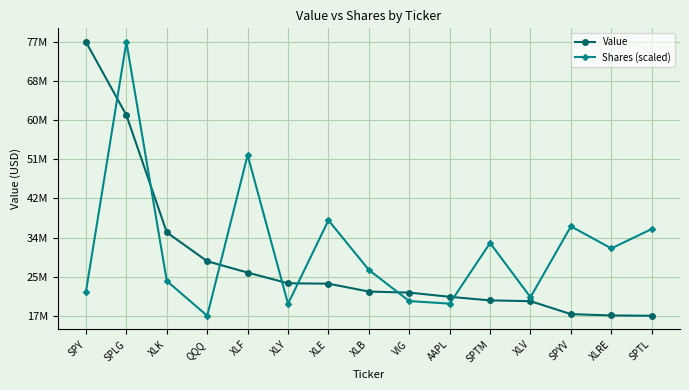

Where is Value nearest to the value 46639500?

XLK